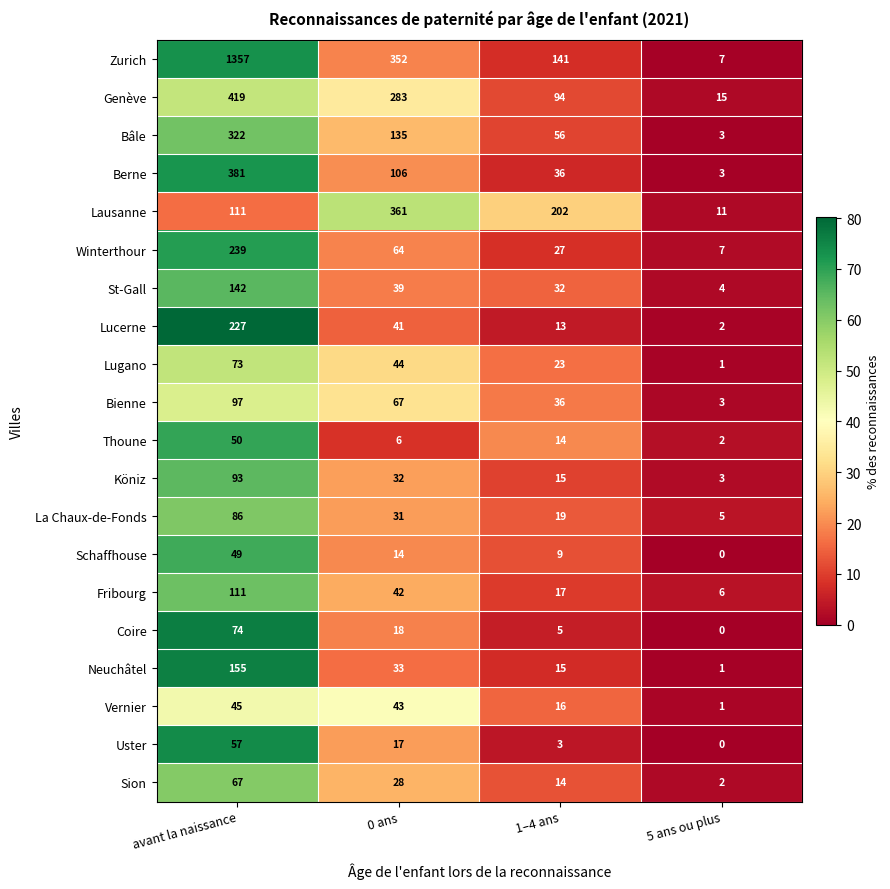

At which label is St-Gall closest to 73?

0 ans